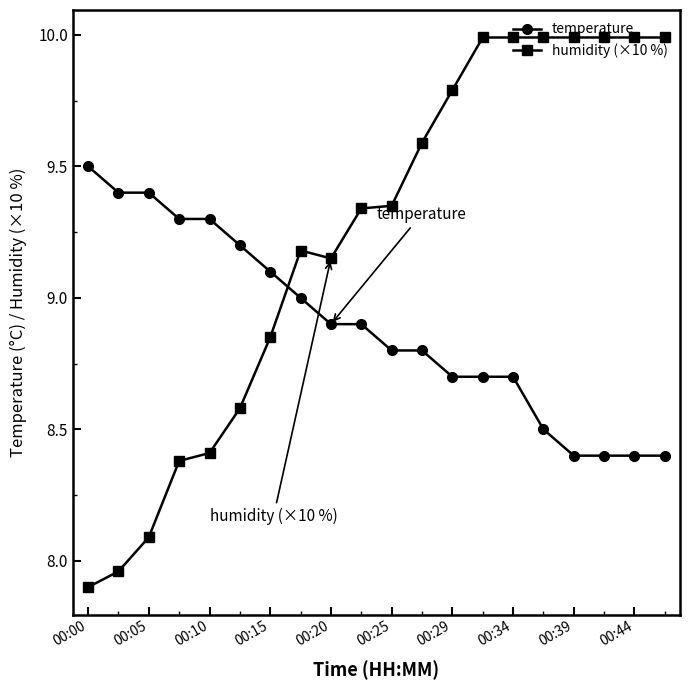

What is the minimum value shown in the chart?

7.9